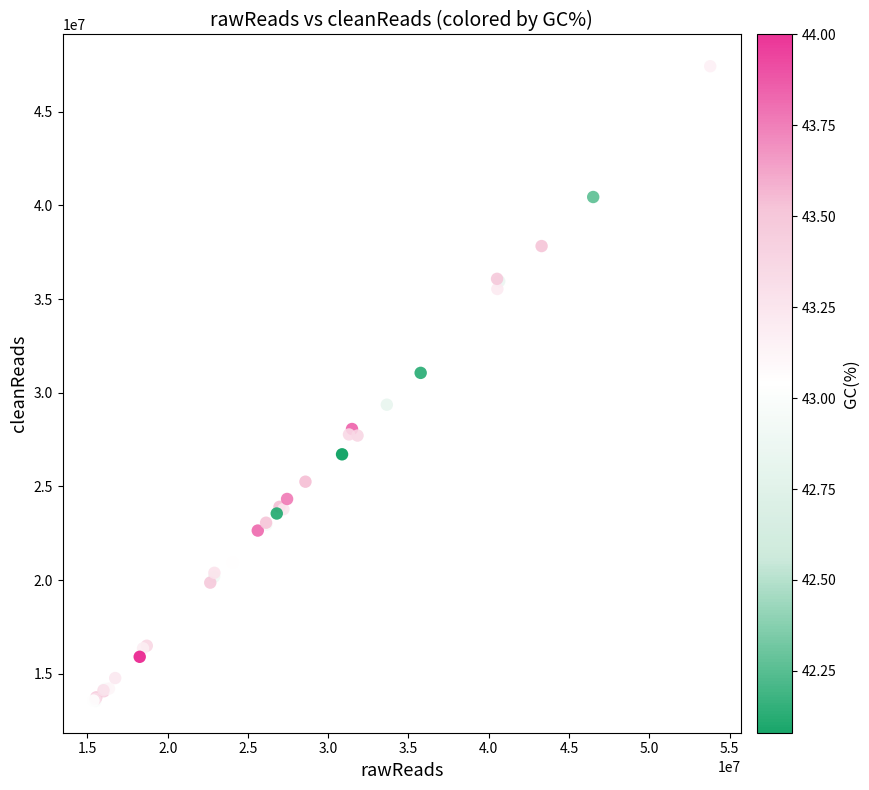

What Y value in the scatter plot is closest to 30486458?

31059362